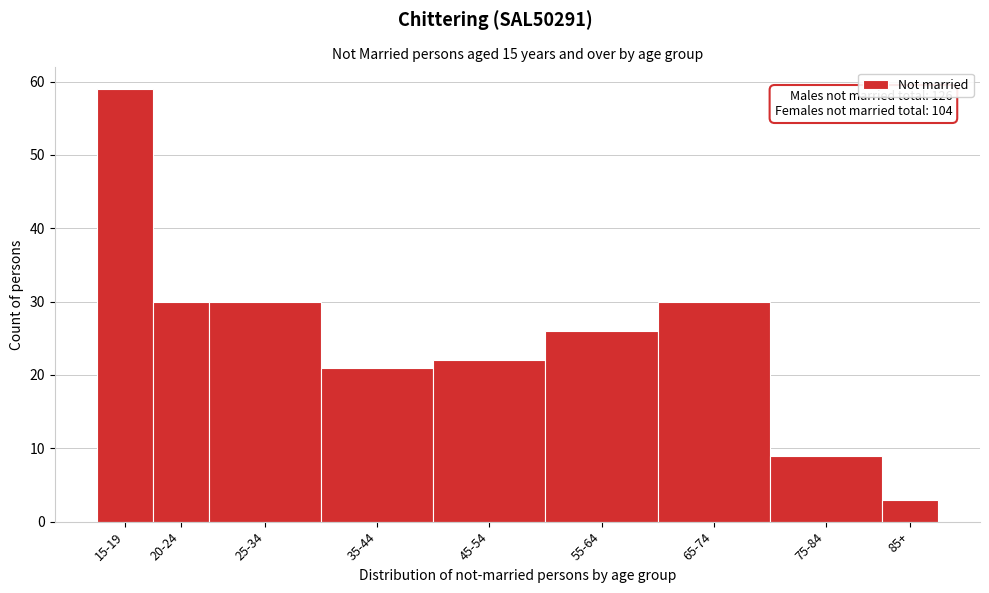

Reading right to left, list all the values displayed in this chart.

3	9	30	26	22	21	30	30	59